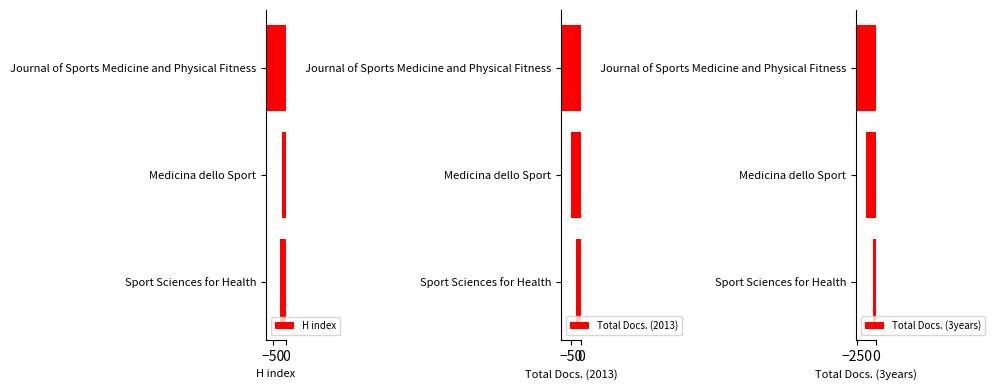

List the labels in order of H index value, largest first.

Medicina dello Sport, Sport Sciences for Health, Journal of Sports Medicine and Physical Fitness